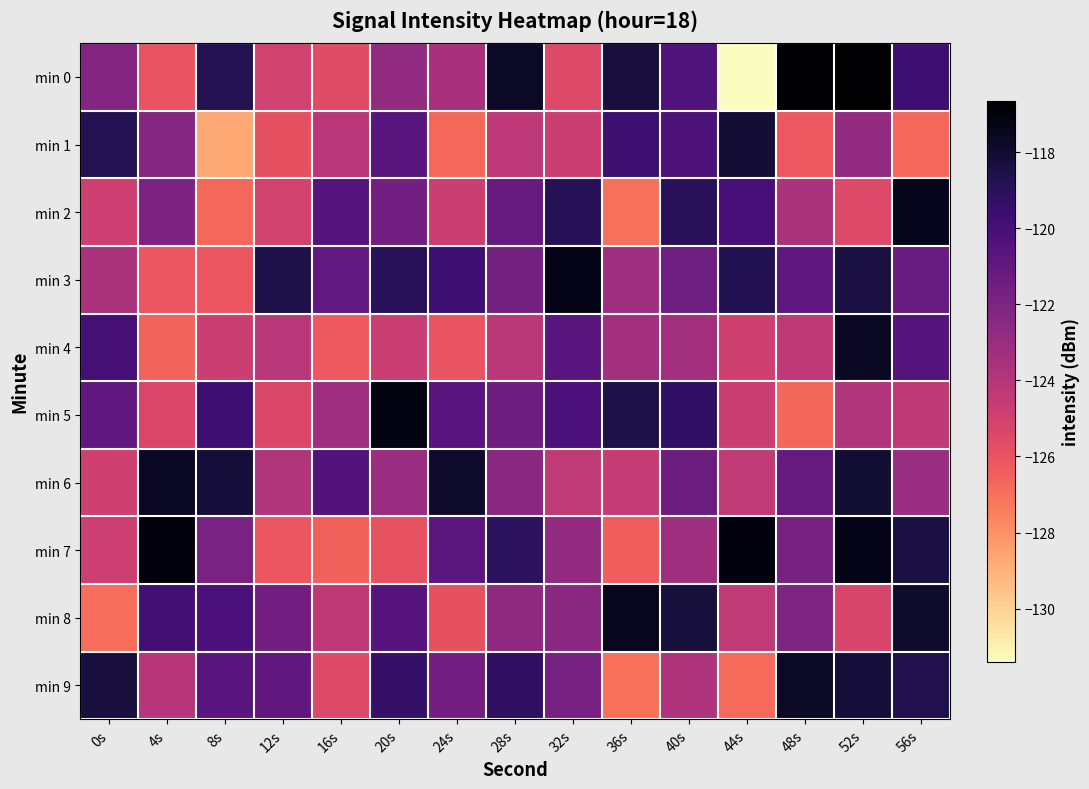

Reading right to left, list all the values displayed in this chart.

min 0: 56s=-119.7	52s=-116.7	48s=-116.7	44s=-131.4	40s=-120.4	36s=-118.4	32s=-125.5	28s=-117.7	24s=-123.5	20s=-122.8	16s=-125.6	12s=-125.0	8s=-118.8	4s=-126.0	0s=-122.2
min 1: 56s=-126.7	52s=-122.8	48s=-126.2	44s=-118.1	40s=-120.3	36s=-119.7	32s=-124.8	28s=-124.3	24s=-126.8	20s=-120.6	16s=-124.2	12s=-125.9	8s=-128.7	4s=-122.3	0s=-118.8
min 2: 56s=-117.5	52s=-125.5	48s=-123.6	44s=-120.0	40s=-119.0	36s=-127.0	32s=-118.9	28s=-121.1	24s=-124.8	20s=-121.6	16s=-120.5	12s=-125.0	8s=-126.8	4s=-122.0	0s=-124.8
min 3: 56s=-121.3	52s=-118.4	48s=-120.8	44s=-118.7	40s=-121.5	36s=-123.2	32s=-117.3	28s=-121.7	24s=-119.7	20s=-119.0	16s=-121.0	12s=-118.6	8s=-126.1	4s=-126.1	0s=-123.7
min 4: 56s=-120.5	52s=-117.7	48s=-124.4	44s=-124.9	40s=-123.3	36s=-123.4	32s=-120.7	28s=-124.2	24s=-126.0	20s=-124.7	16s=-126.2	12s=-124.1	8s=-124.7	4s=-126.6	0s=-120.0
min 5: 56s=-124.3	52s=-123.9	48s=-126.7	44s=-124.7	40s=-119.3	36s=-118.6	32s=-120.2	28s=-121.5	24s=-120.6	20s=-117.1	16s=-123.2	12s=-125.4	8s=-119.7	4s=-125.3	0s=-120.9
min 6: 56s=-123.0	52s=-118.0	48s=-121.2	44s=-124.4	40s=-121.4	36s=-124.6	32s=-124.4	28s=-122.4	24s=-117.9	20s=-123.1	16s=-120.5	12s=-123.9	8s=-118.3	4s=-117.6	0s=-124.9
min 7: 56s=-118.4	52s=-117.3	48s=-121.7	44s=-117.1	40s=-123.2	36s=-126.4	32s=-122.8	28s=-119.1	24s=-120.8	20s=-125.9	16s=-126.6	12s=-126.1	8s=-121.9	4s=-117.1	0s=-124.8
min 8: 56s=-117.9	52s=-125.2	48s=-122.0	44s=-124.4	40s=-118.3	36s=-117.5	32s=-122.5	28s=-122.7	24s=-125.9	20s=-120.6	16s=-124.4	12s=-121.7	8s=-120.2	4s=-119.8	0s=-126.9
min 9: 56s=-118.7	52s=-118.2	48s=-117.7	44s=-126.8	40s=-123.8	36s=-127.0	32s=-121.7	28s=-119.2	24s=-121.6	20s=-119.4	16s=-125.5	12s=-120.9	8s=-120.6	4s=-124.0	0s=-118.3